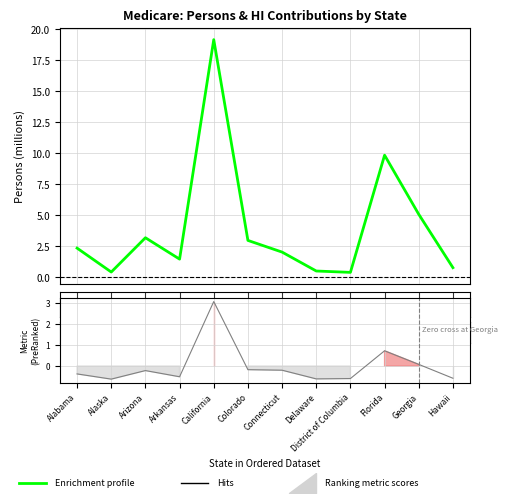

What is the sum of all values?

48.3